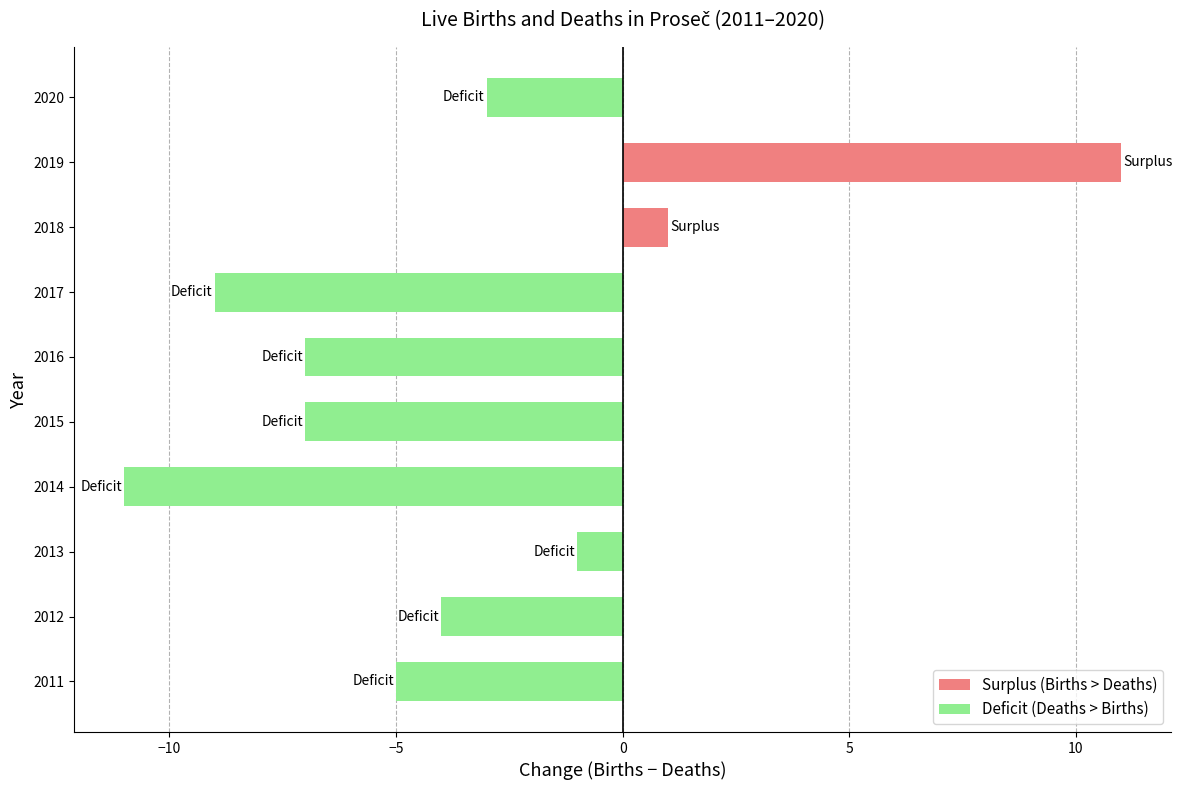

What is the minimum value shown in the chart?

-11